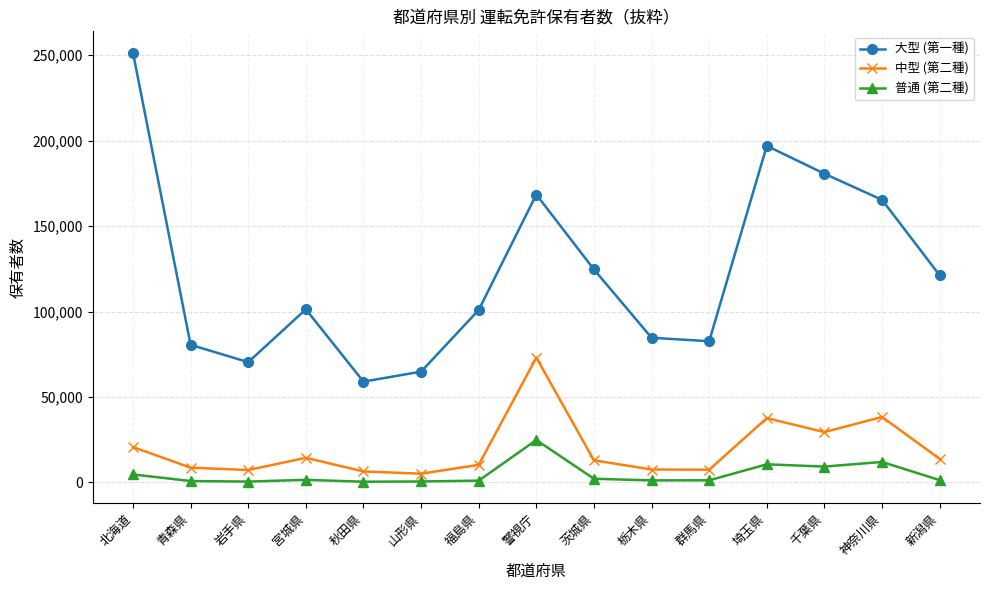

What is the value of the 中型 (第二種) point at the 4th from the left?

14435